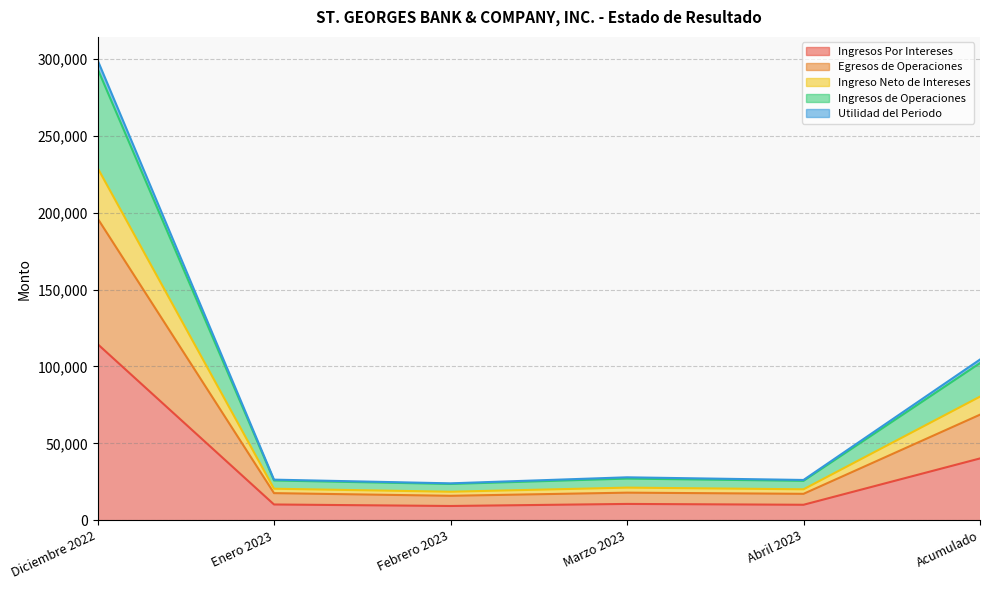

Which category has the lowest value in the Ingreso Neto de Intereses series?

Febrero 2023